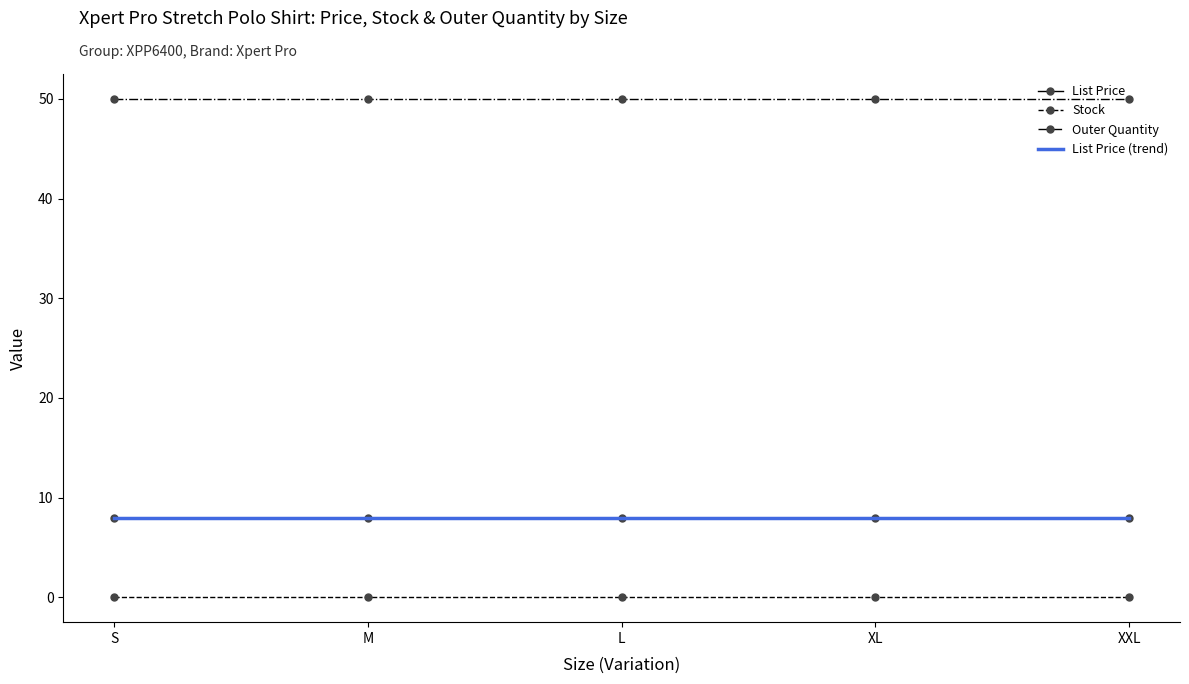

At which category does the chart reach its minimum across all series?

S